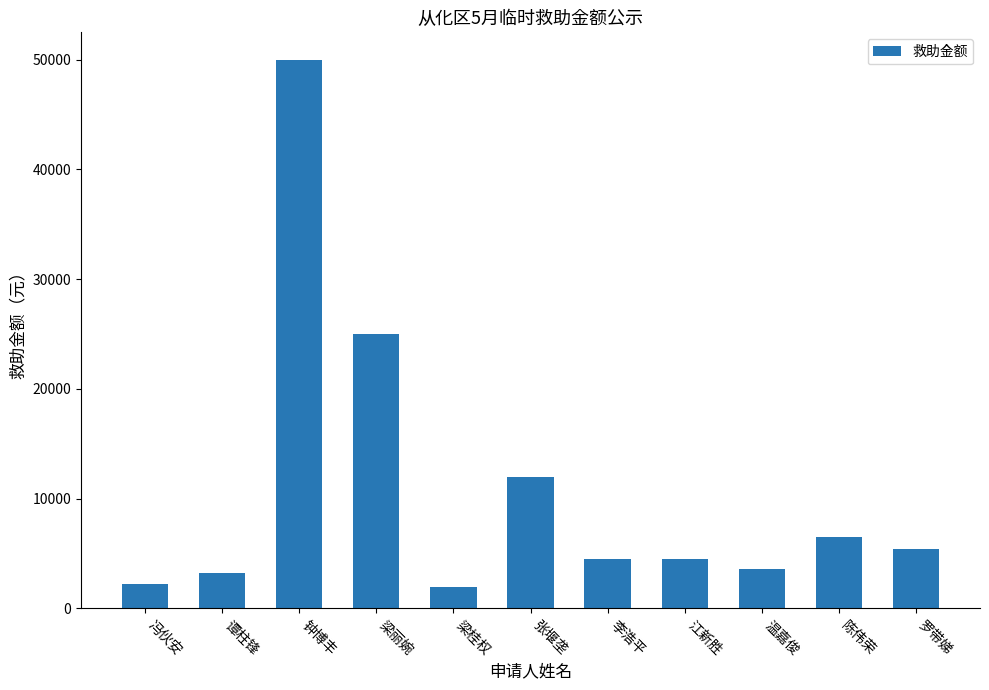

Count the number of data series in this chart.

1